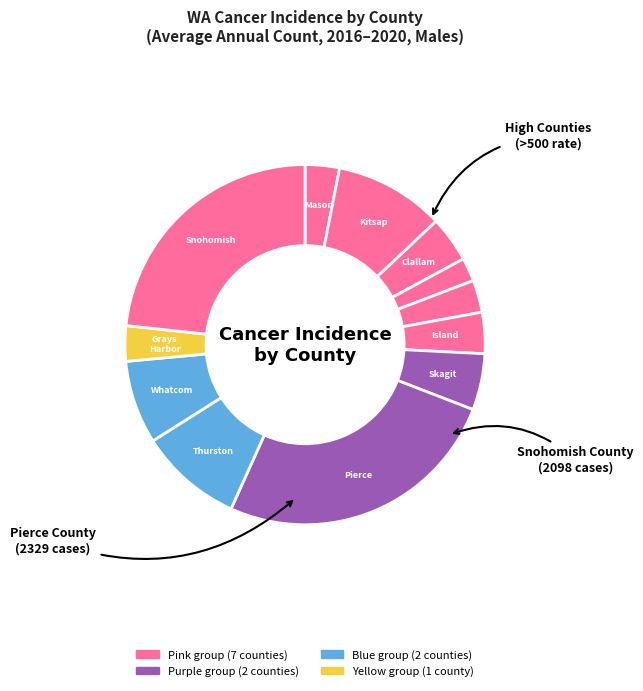

Which category has the smallest portion of the pie?

Jefferson County